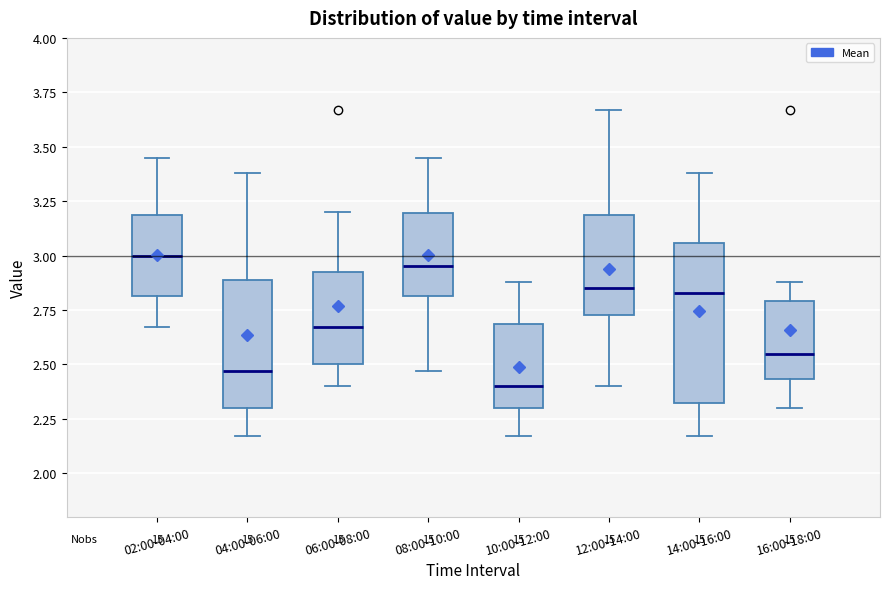

Reading left to right, read every box against the y-axis: the position of its median line, the range the box covers, and the ends of its whiskers. The values are not printed on the chart, so give them approximately, as read against the axis.

02:00-04:00: median 3.00, box 2.80 to 3.20, whiskers 2.65 to 3.45
04:00-06:00: median 2.45, box 2.30 to 2.90, whiskers 2.15 to 3.40
06:00-08:00: median 2.65, box 2.50 to 2.95, whiskers 2.40 to 3.20
08:00-10:00: median 2.95, box 2.80 to 3.20, whiskers 2.45 to 3.45
10:00-12:00: median 2.40, box 2.30 to 2.70, whiskers 2.15 to 2.90
12:00-14:00: median 2.85, box 2.75 to 3.20, whiskers 2.40 to 3.65
14:00-16:00: median 2.85, box 2.35 to 3.05, whiskers 2.15 to 3.40
16:00-18:00: median 2.55, box 2.45 to 2.80, whiskers 2.30 to 2.90